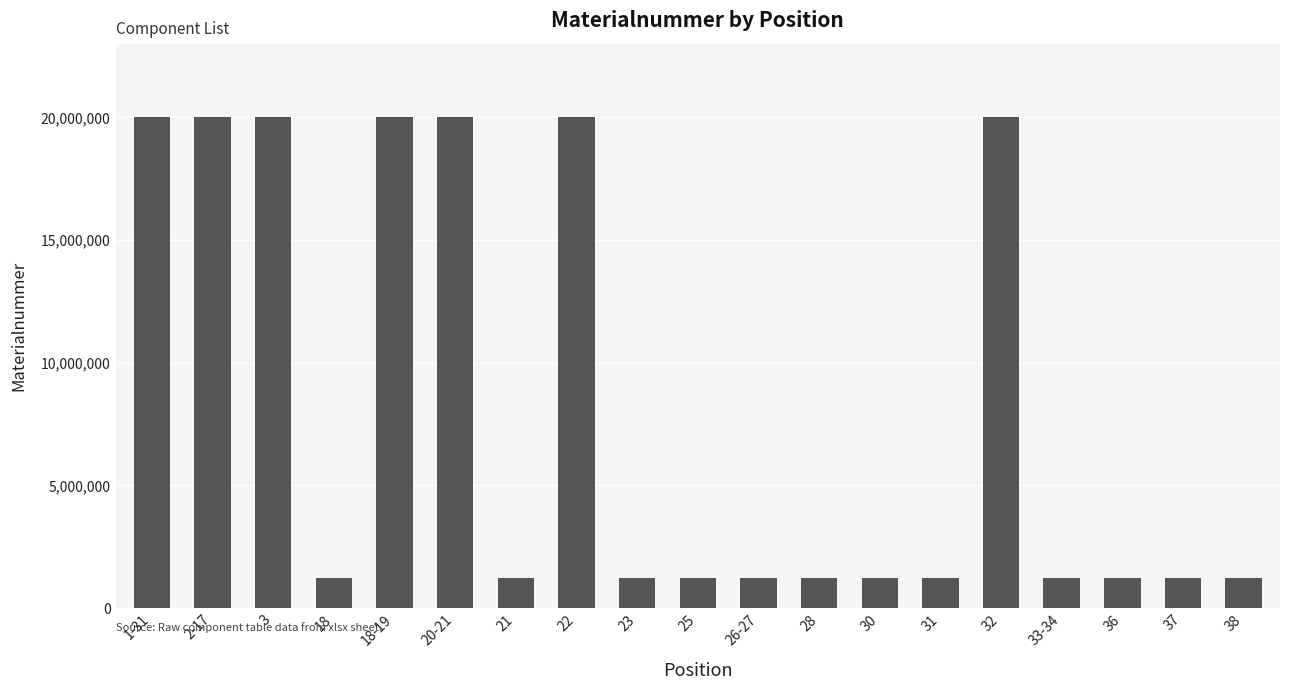

What position from the right is 18?

16